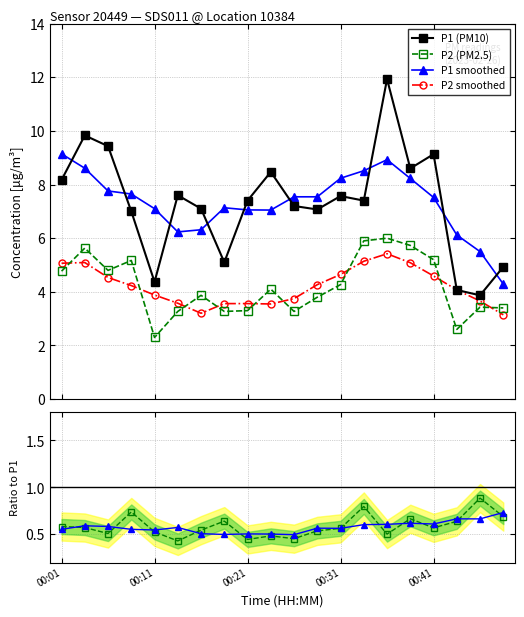

At which category is the sum across all series the highest?

14